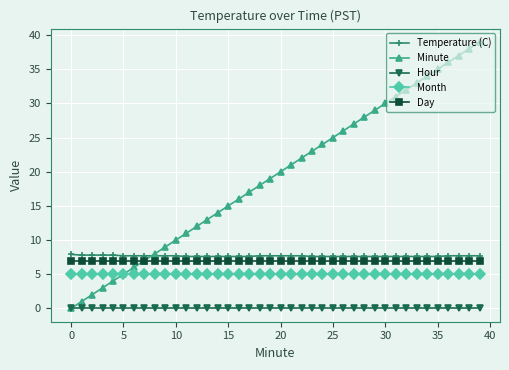

What is the maximum value for Day?

7.0